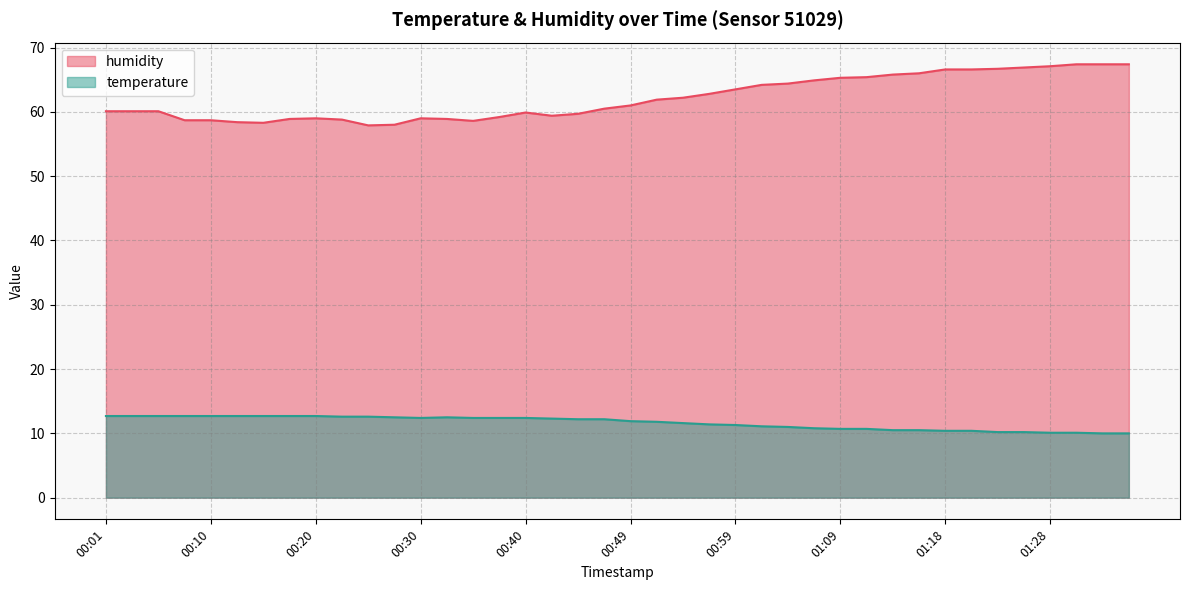

At which label does humidity reach its peak?

01:31